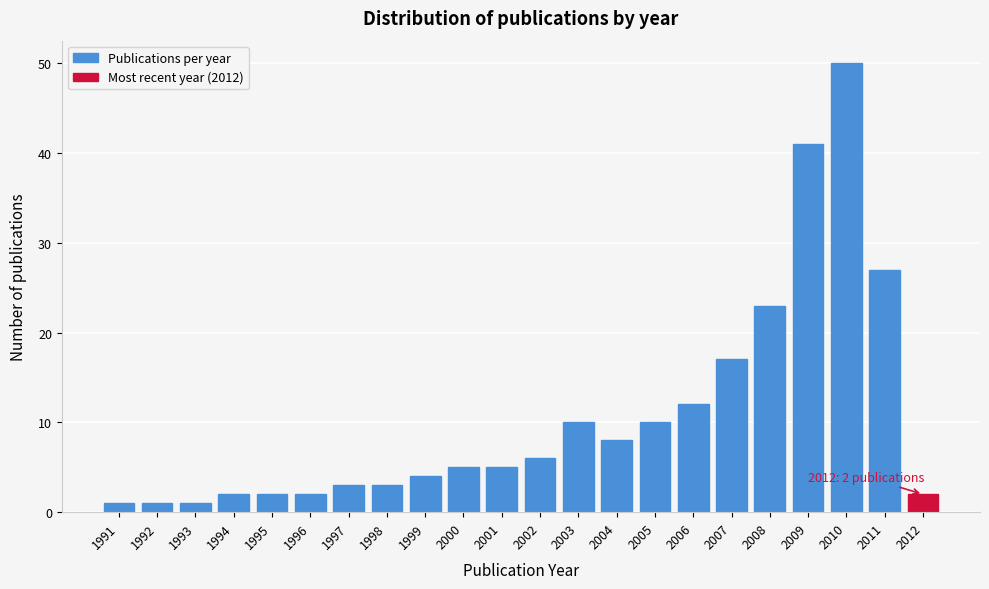

Reading left to right, transcribe all the data shown in this chart.

1	1	1	2	2	2	3	3	4	5	5	6	10	8	10	12	17	23	41	50	27	2